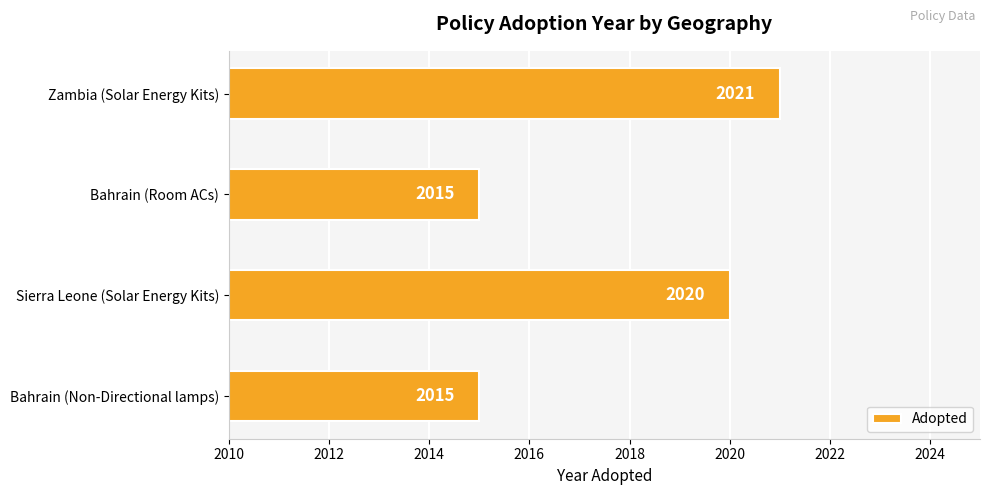

What is the difference between the maximum and minimum values?

6